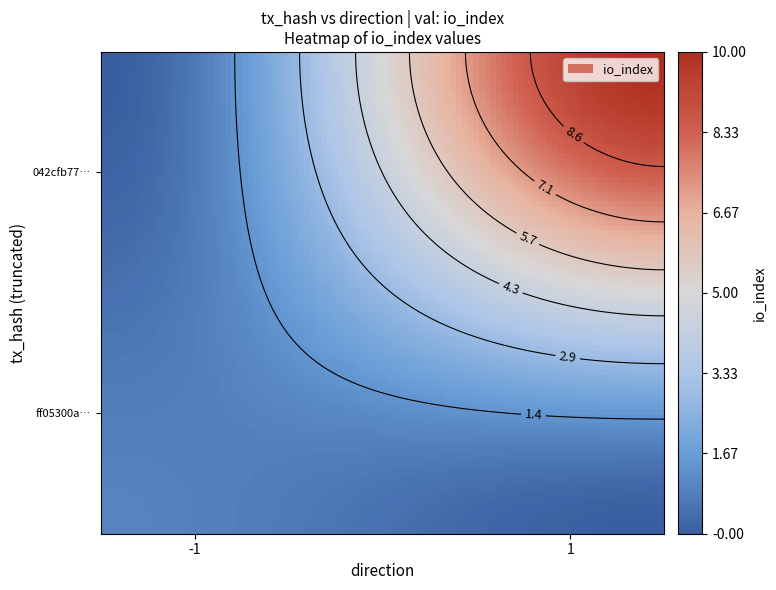

How many data points does each series have?

2